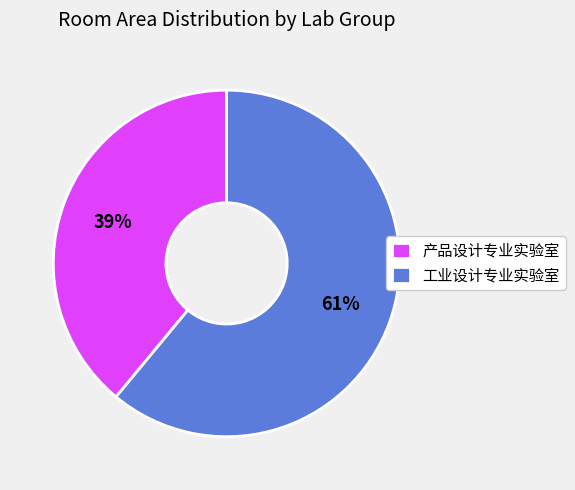

To the nearest percent, what portion does 产品设计专业实验室 represent?

39%